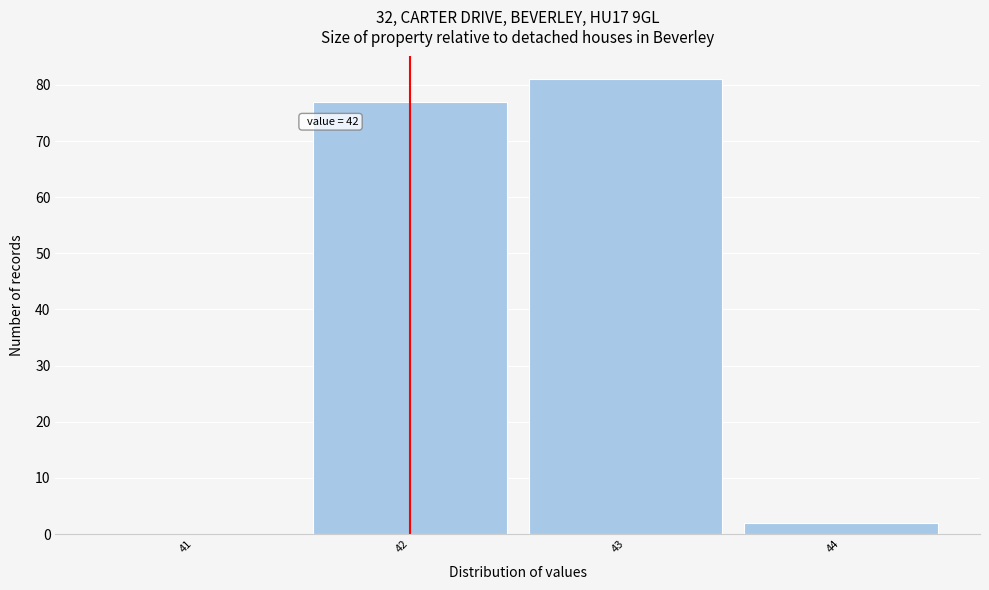

Reading left to right, extract all data points from this chart.

41=0	42=77	43=81	44=2